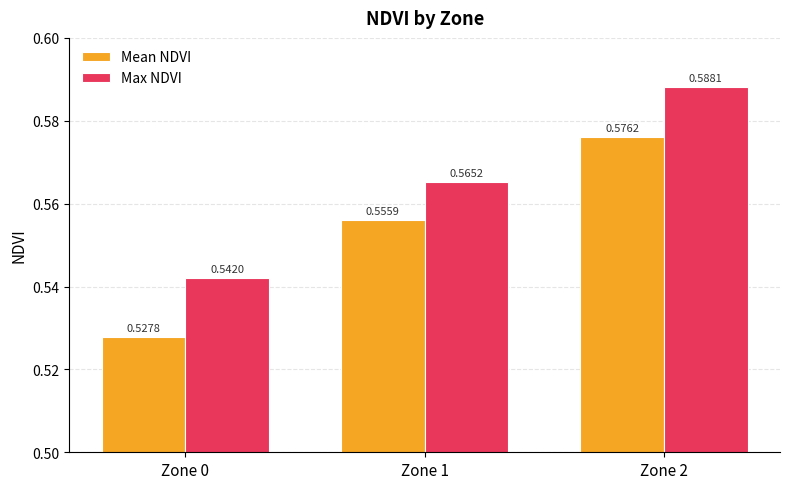

At Zone 2, list the series in order from smallest to largest.

Mean NDVI, Max NDVI